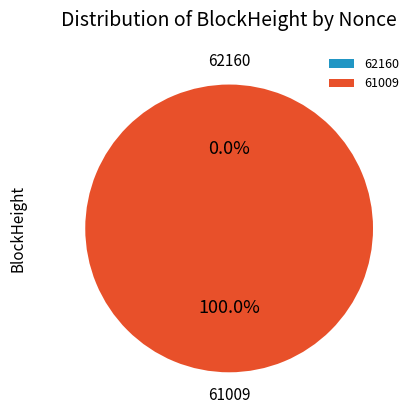

Rank the categories by value from lowest to highest.

62160, 61009